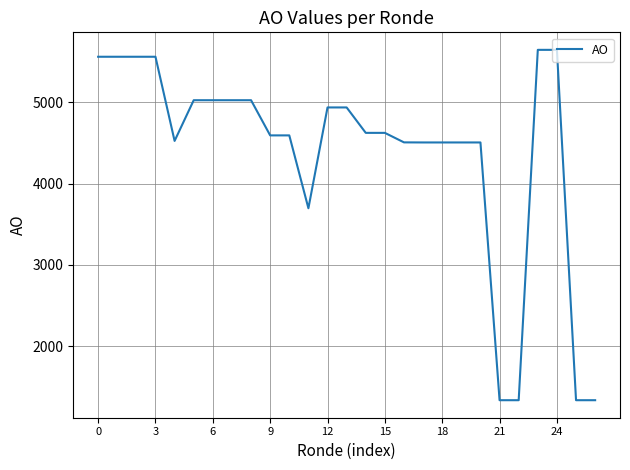

Does the chart display data point markers on the line(s)?

No